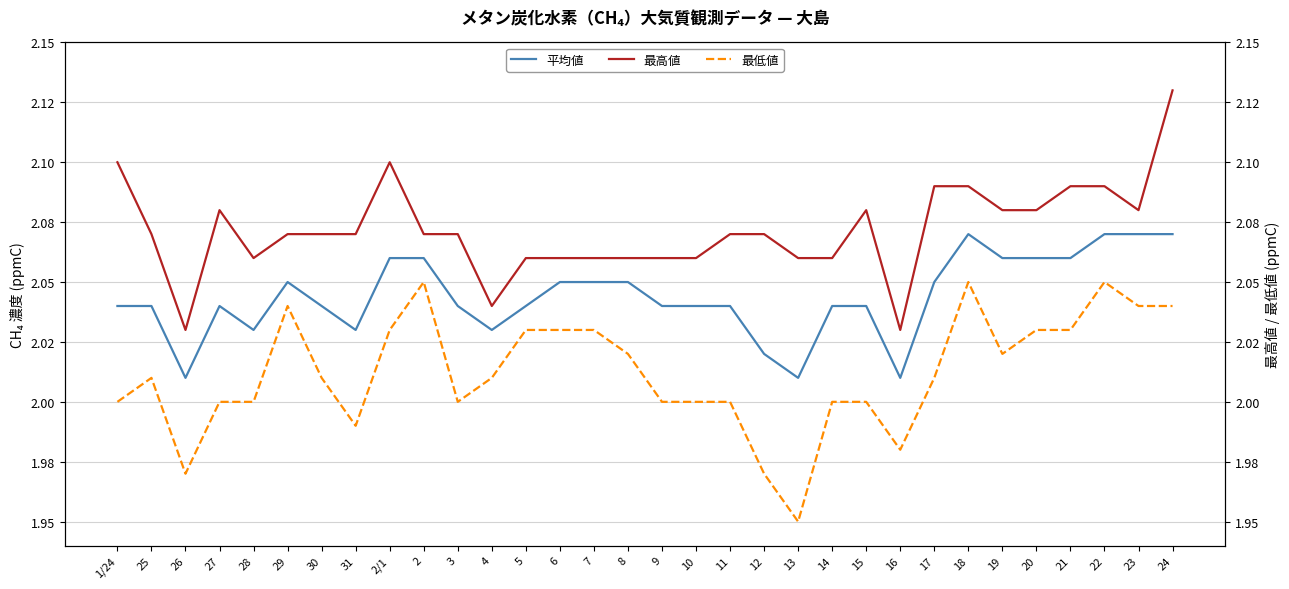

The value of 最高値 at 24 is 0.9. True or false?

False